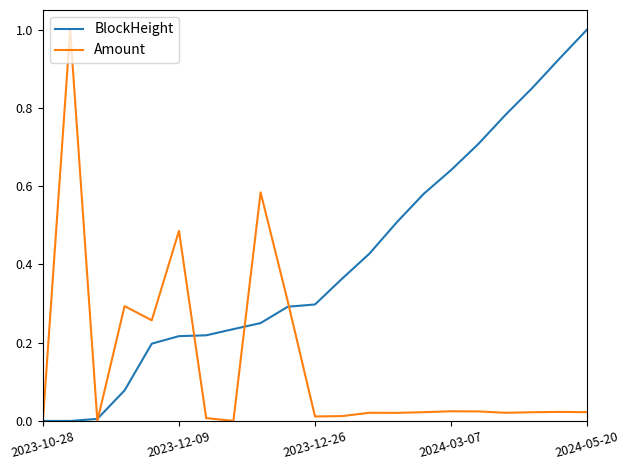

Which series has the largest total across all categories?

BlockHeight